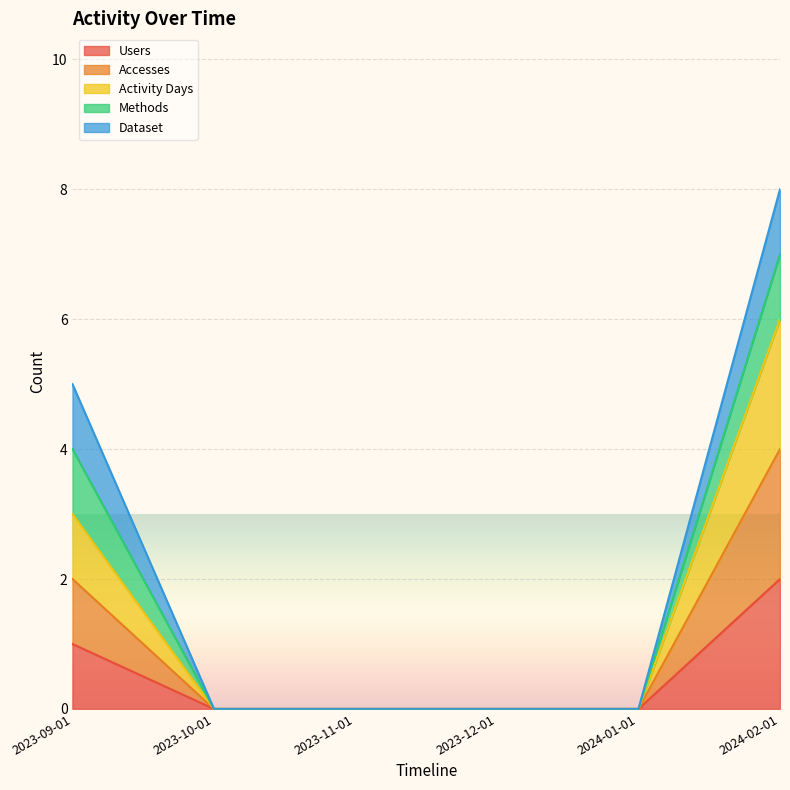

What position from the left is 2023-10-01?

2